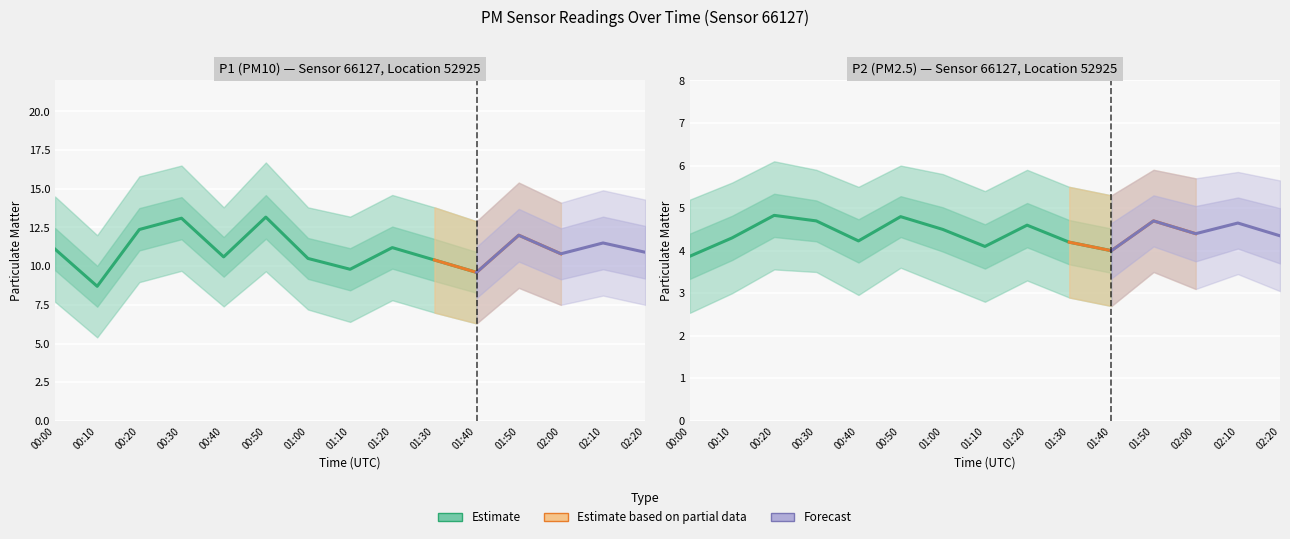

At which category is the sum across all series the highest?

00:50